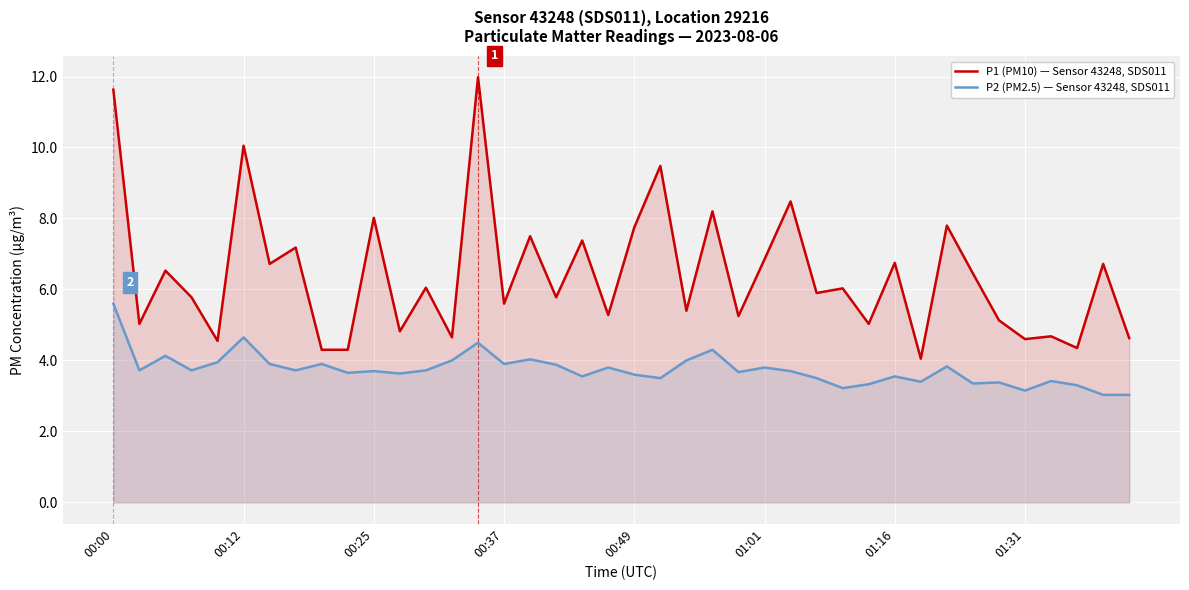

True or false: P2 (PM2.5) — Sensor 43248, SDS011 and P1 (PM10) — Sensor 43248, SDS011 intersect in this chart.

False